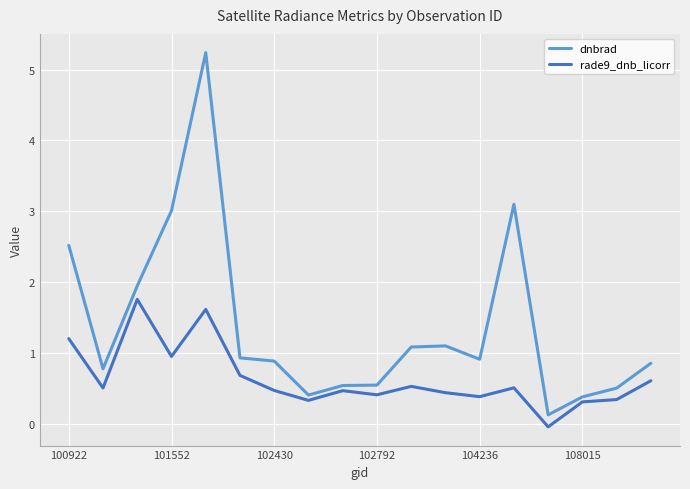

List the series in order of their peak value, lowest first.

rade9_dnb_licorr, dnbrad